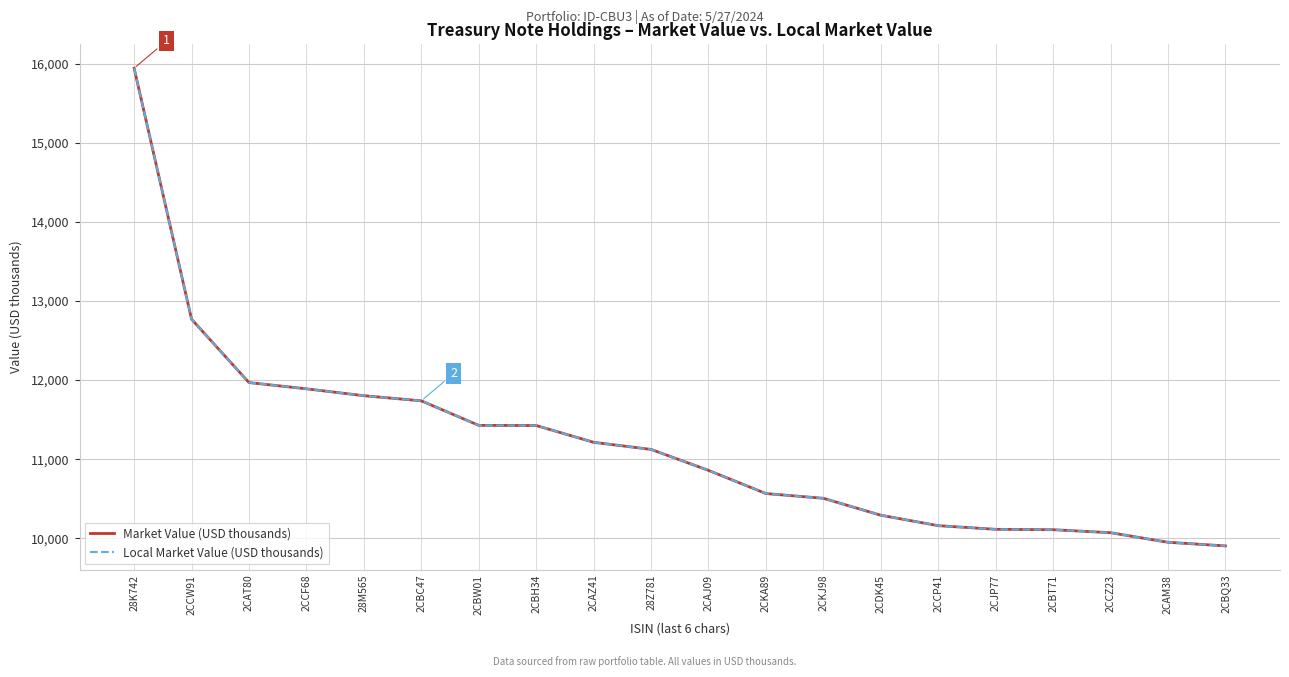

What is the sum of the Local Market Value (USD thousands) values at 2CBQ33 and 2CBW01?

21332